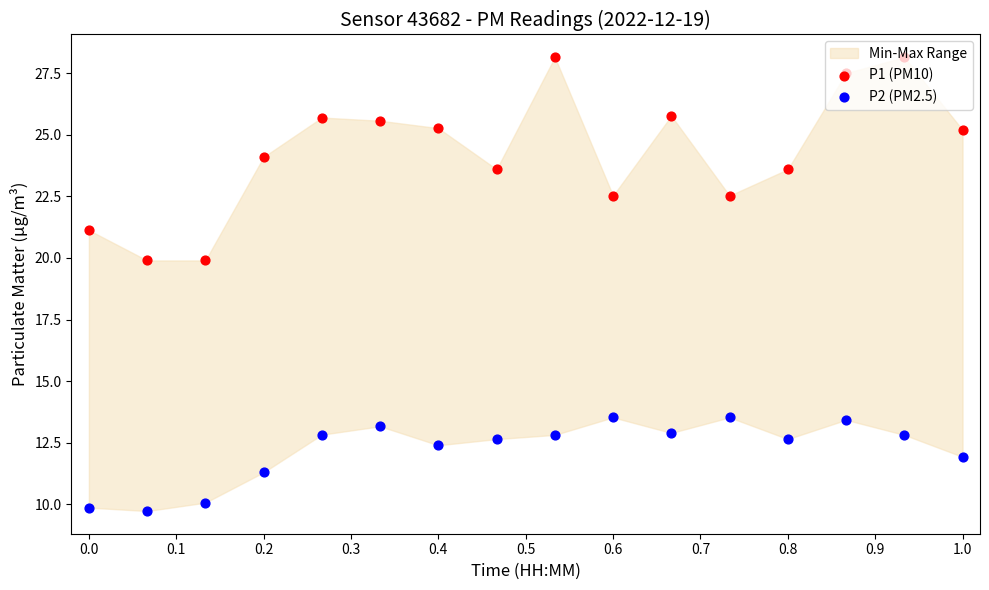

Which series has the largest Y range (max minus min)?

P1 (PM10)